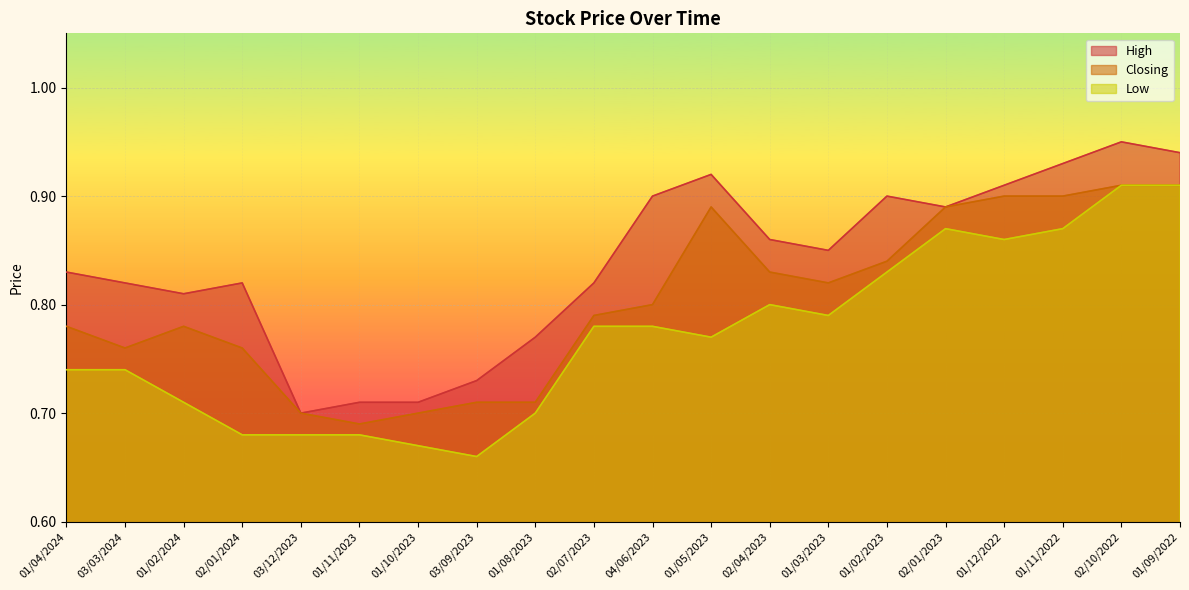

The value of Closing at 01/03/2023 is 1.3. True or false?

False